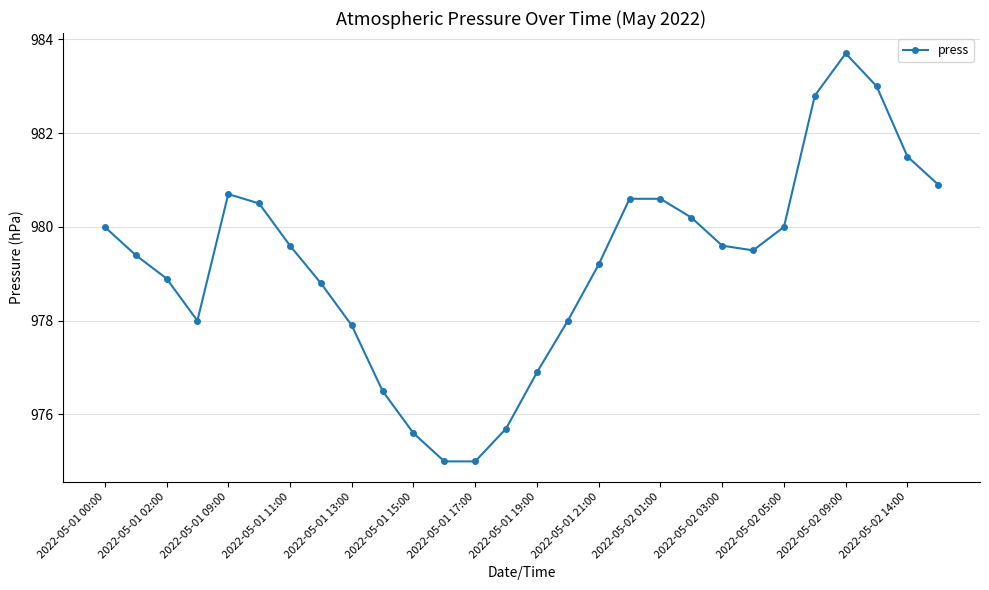

What is the smallest value displayed?

975.0